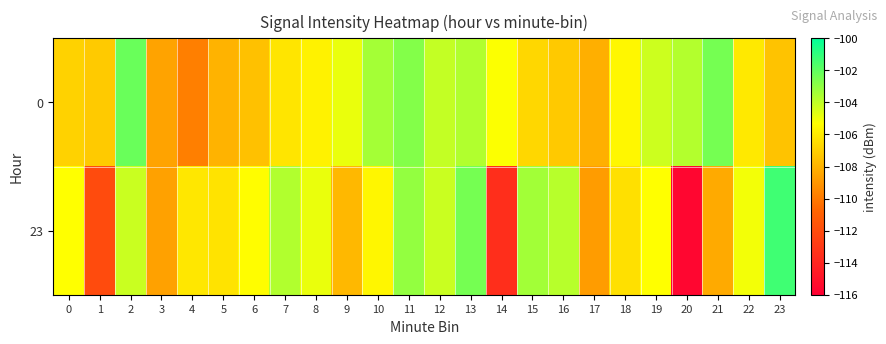

Rank the series by their average value, from highest to lowest.

0, 23